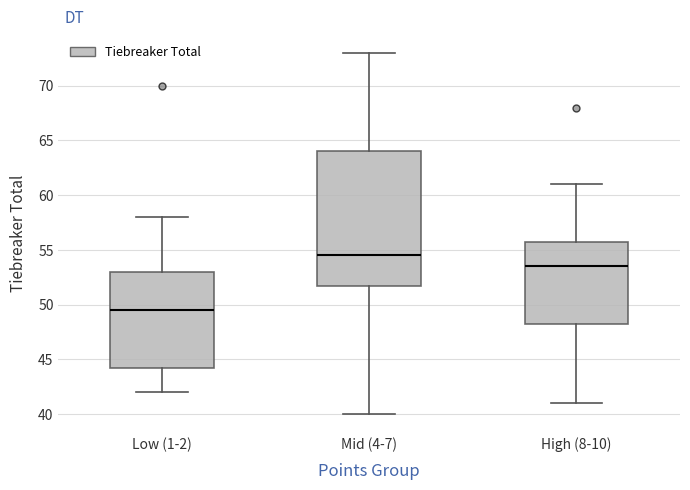

Reading left to right, read every box against the y-axis: the position of its median line, the range the box covers, and the ends of its whiskers. The values are not printed on the chart, so give them approximately, as read against the axis.

Low (1-2): median 49.5, box 44.5 to 53.0, whiskers 42.0 to 58.0
Mid (4-7): median 54.5, box 52.0 to 64.0, whiskers 40.0 to 73.0
High (8-10): median 53.5, box 48.5 to 56.0, whiskers 41.0 to 61.0